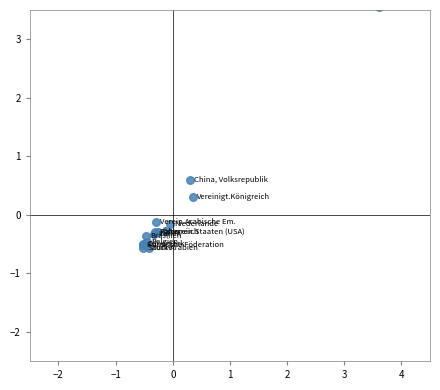

What Y value in the scatter plot is closest to 1?

0.6